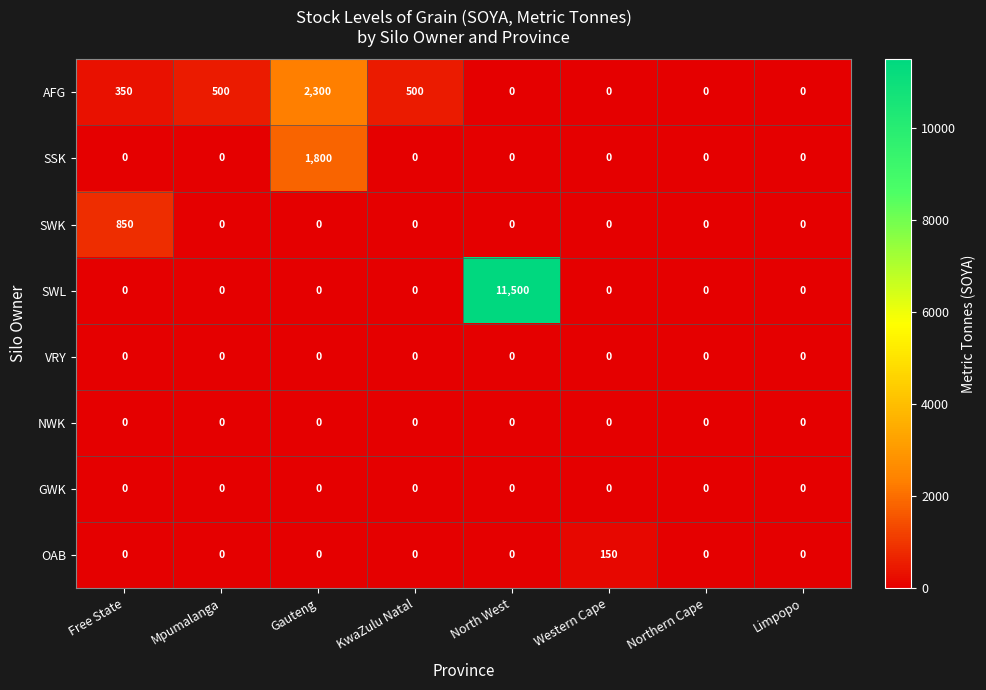

What is the total value across all series at KwaZulu Natal?

500